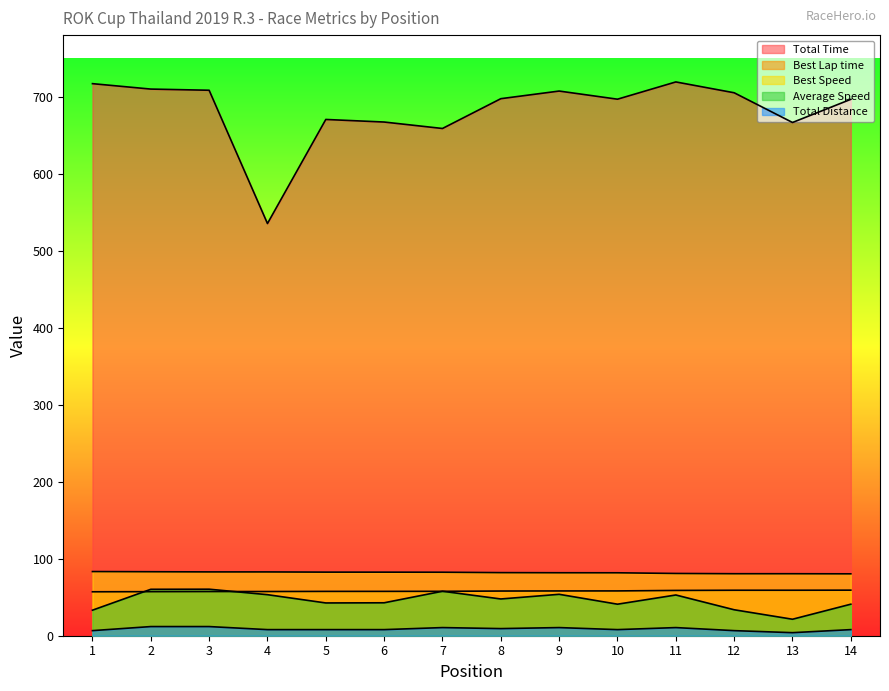

Which series changed the most between 5 and 14?

Total Time